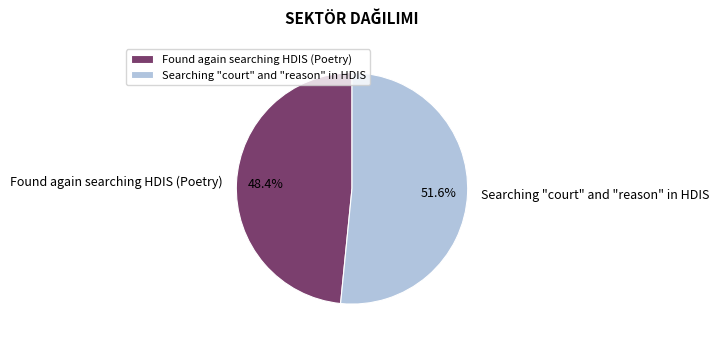

Combined, what portion of the pie is Found again searching HDIS (Poetry) and Searching "court" and "reason" in HDIS?

100.0%